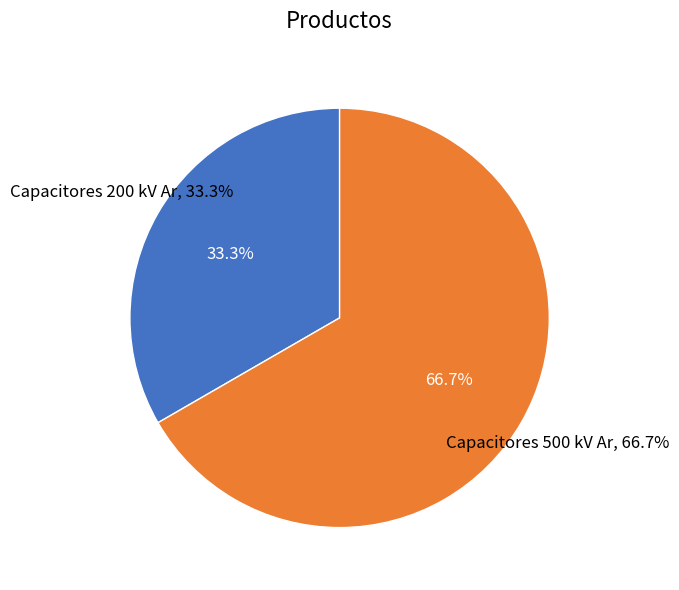

Is there a majority slice in this chart?

Yes